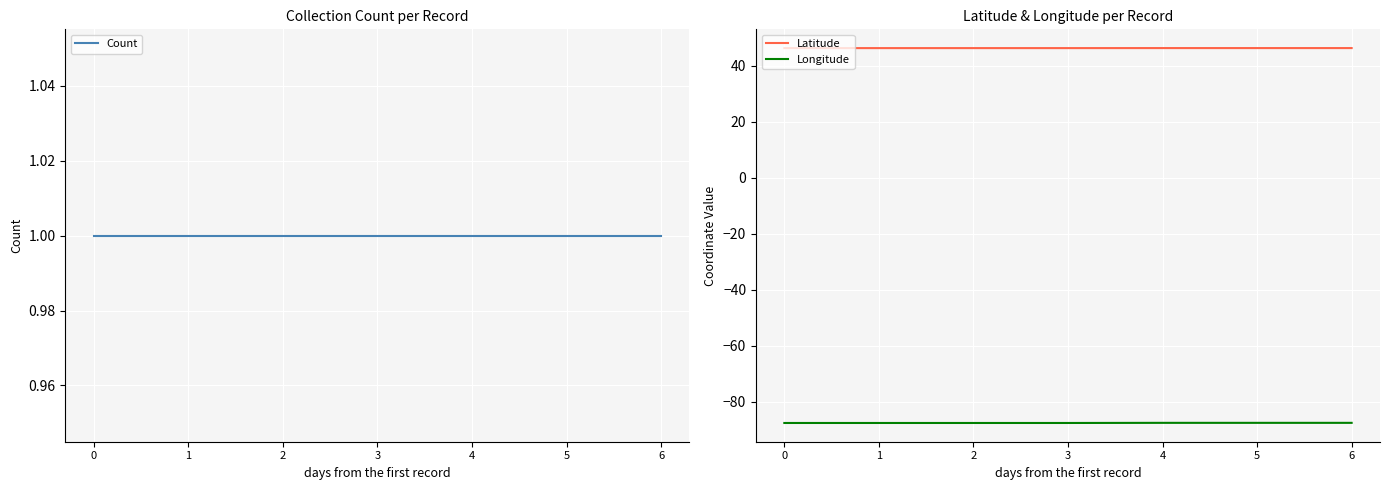

What is the difference between the highest and lowest values at 3?

133.9